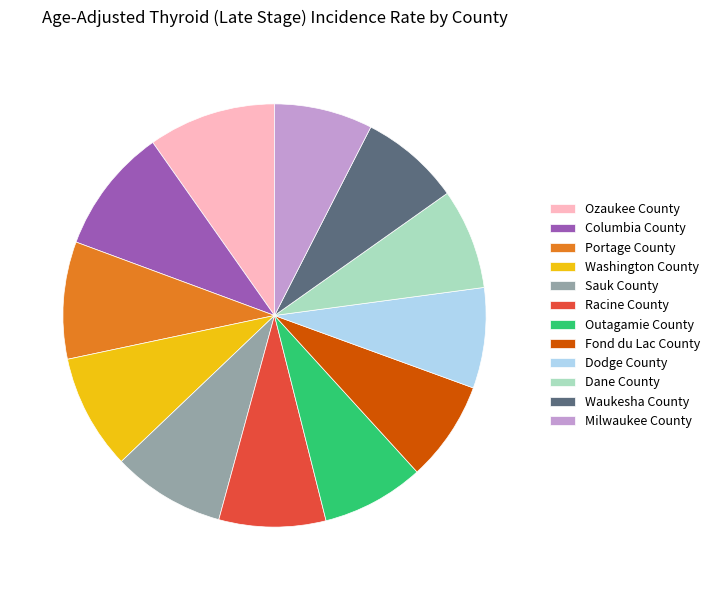

Between Outagamie County and Sauk County, which is larger?

Sauk County